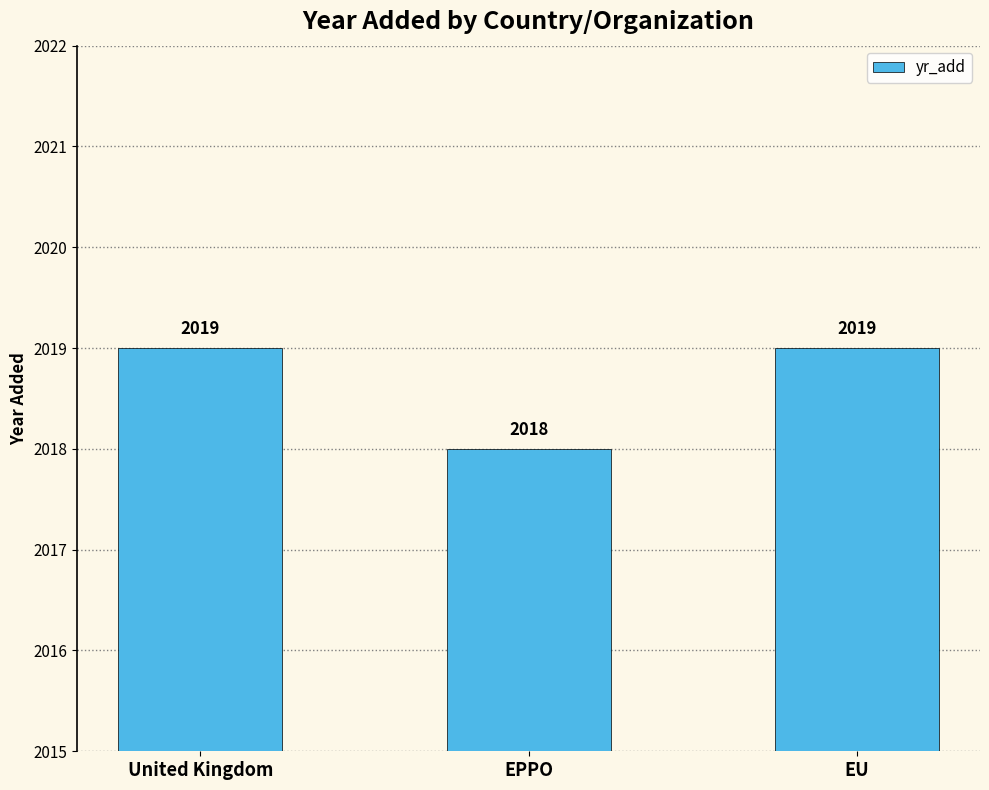

What is the maximum value shown in the chart?

2019